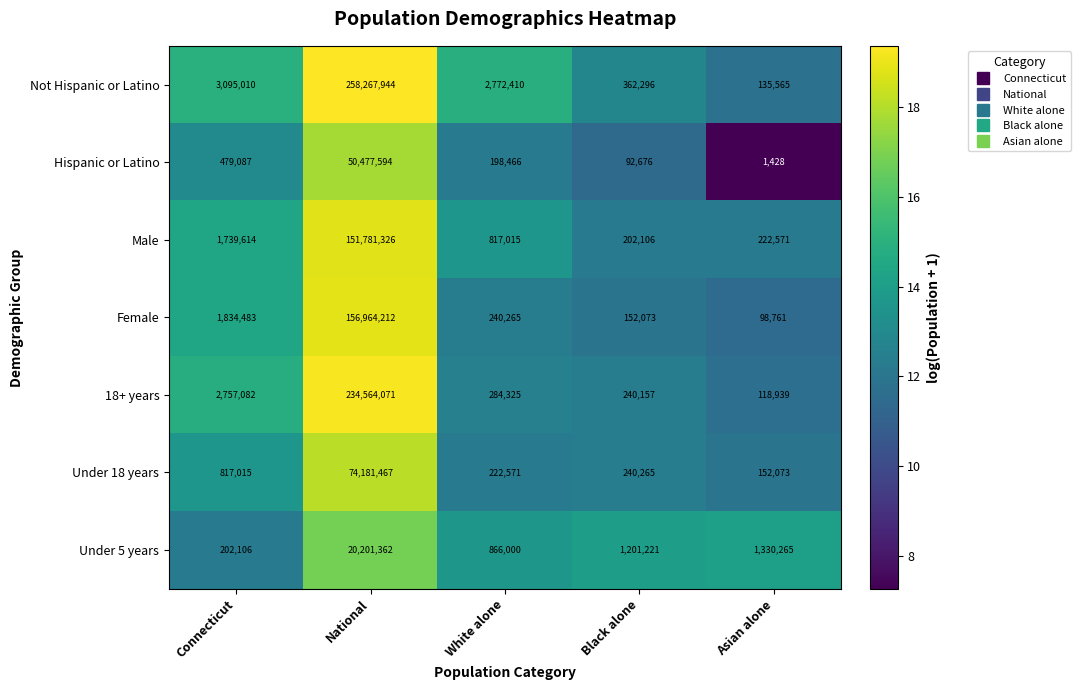

What is the difference between the second highest and second lowest values in the Not Hispanic or Latino series?

2732714